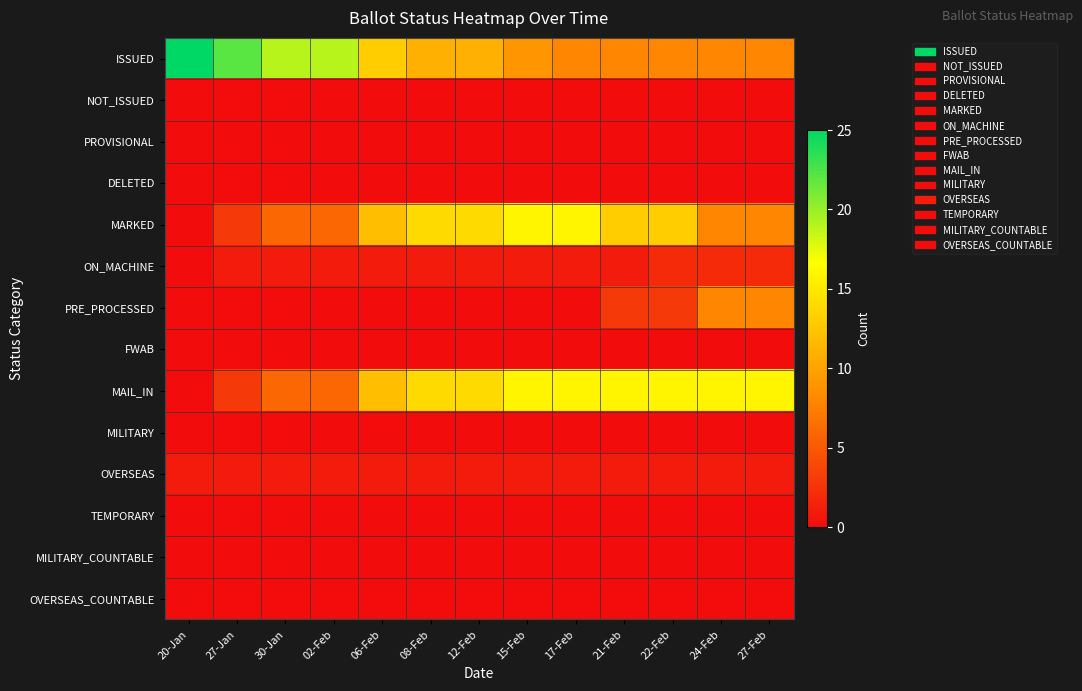

Between 12-Feb and 27-Feb, which series saw the biggest shift?

PRE_PROCESSED